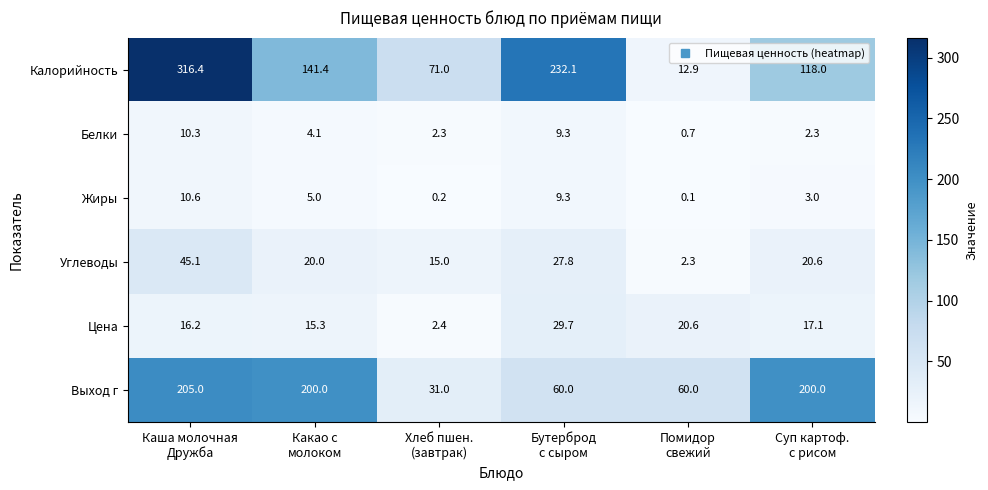

Which category has the lowest value across all series?

Помидор
свежий